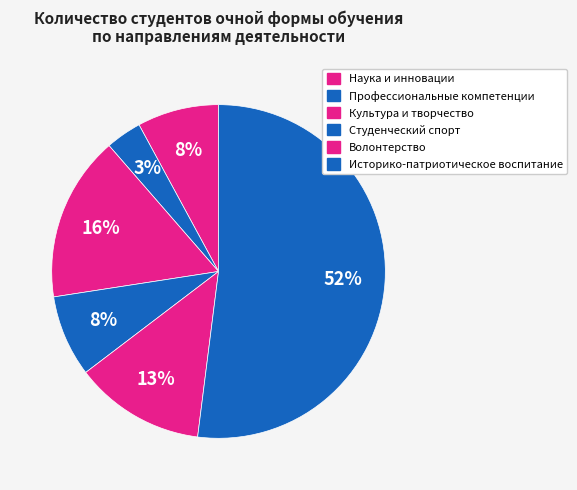

To the nearest percent, what portion does Историко-патриотическое воспитание represent?

52%